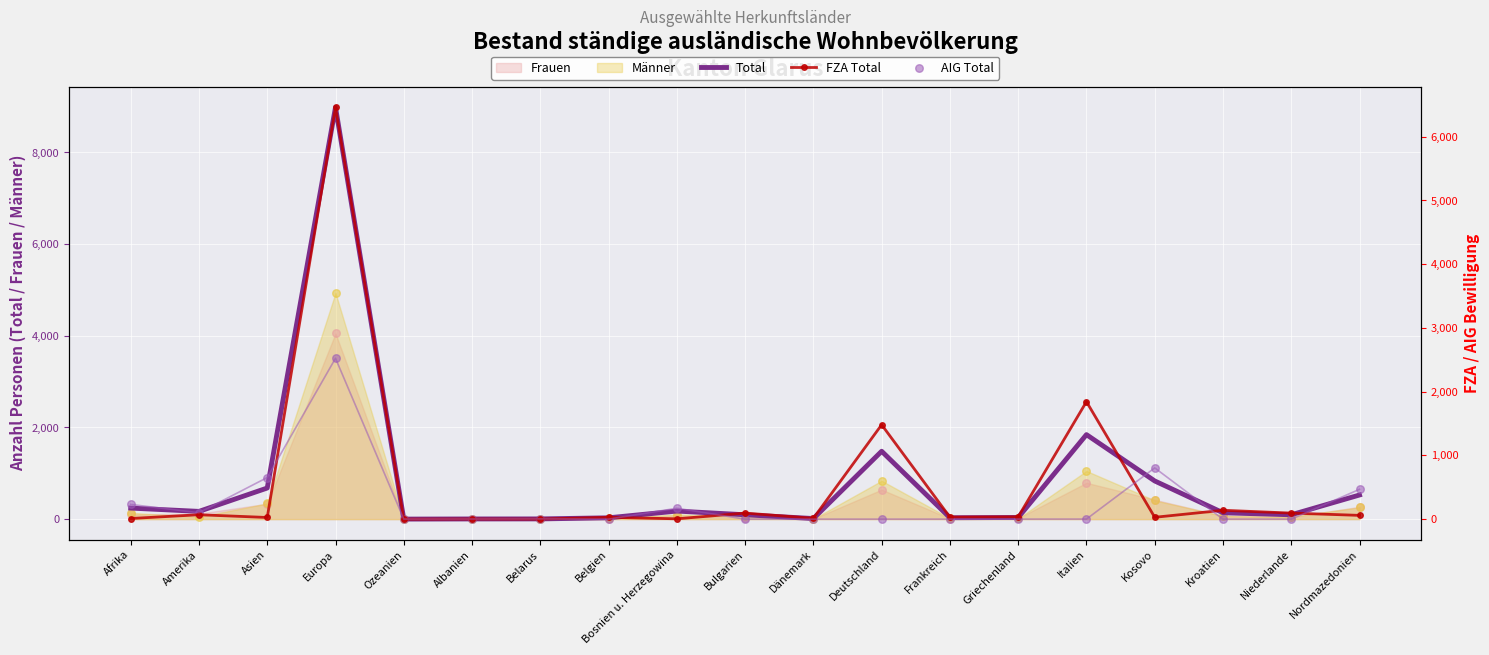

Which series has the widest spread of Y values?

Total